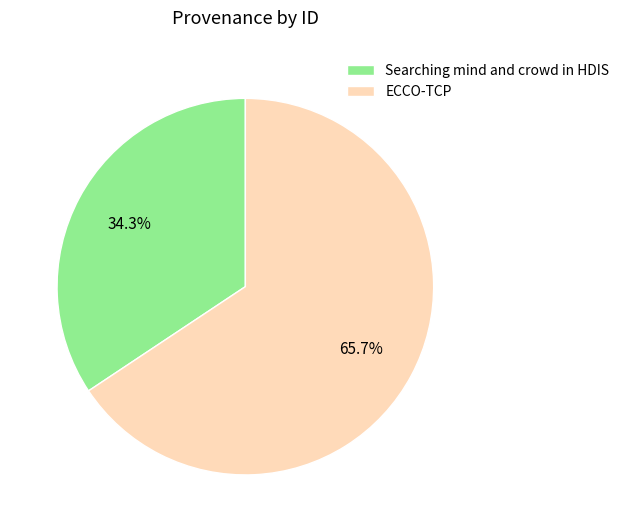

True or false: ECCO-TCP accounts for 51% of the total.

False